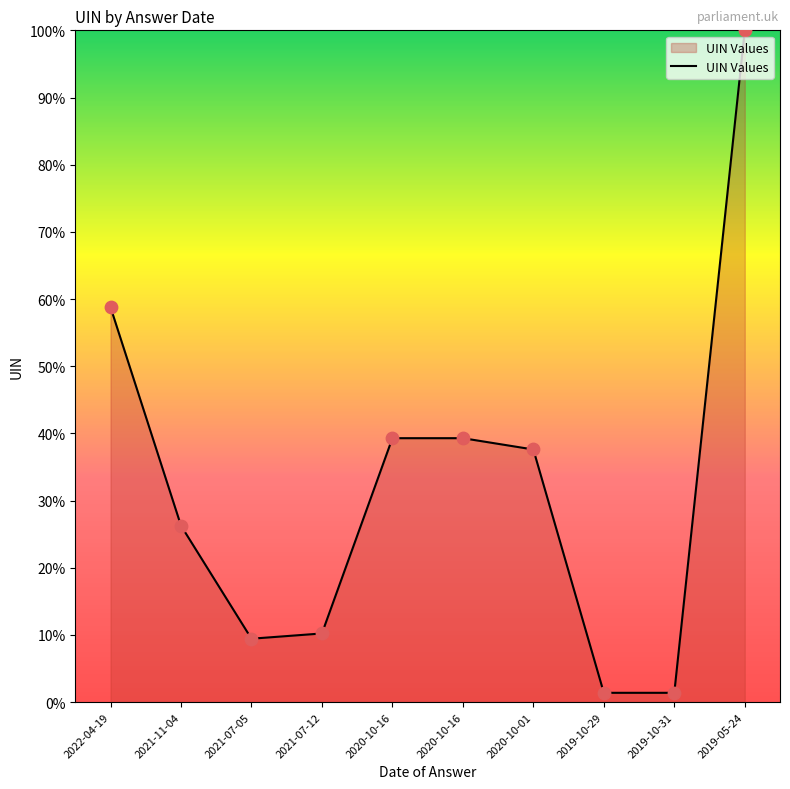

What is the ratio of the value at 2021-07-12 to the value at 2022-04-19?

0.2